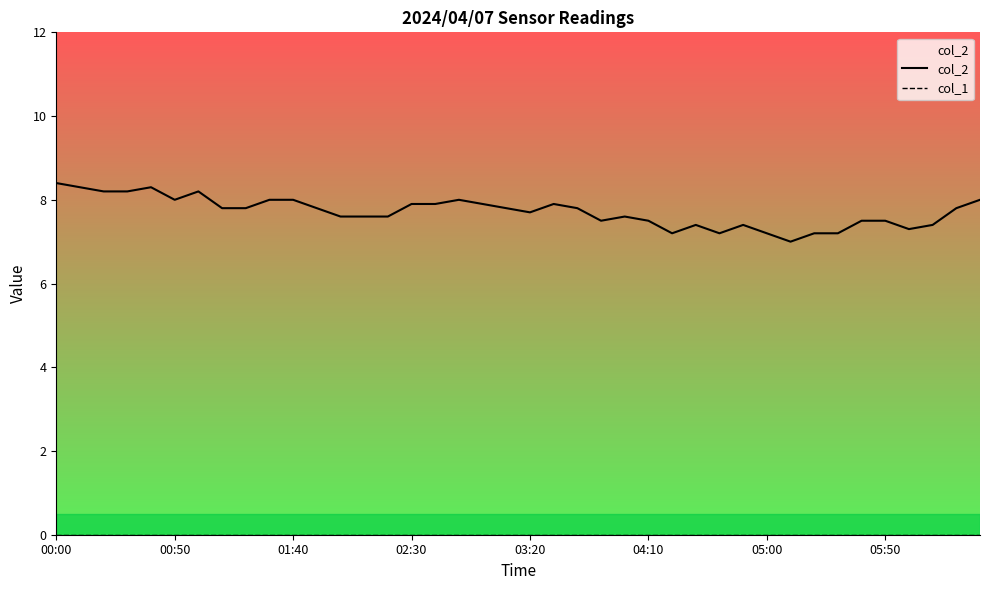

Rank the series by their maximum value, from lowest to highest.

col_1, col_2